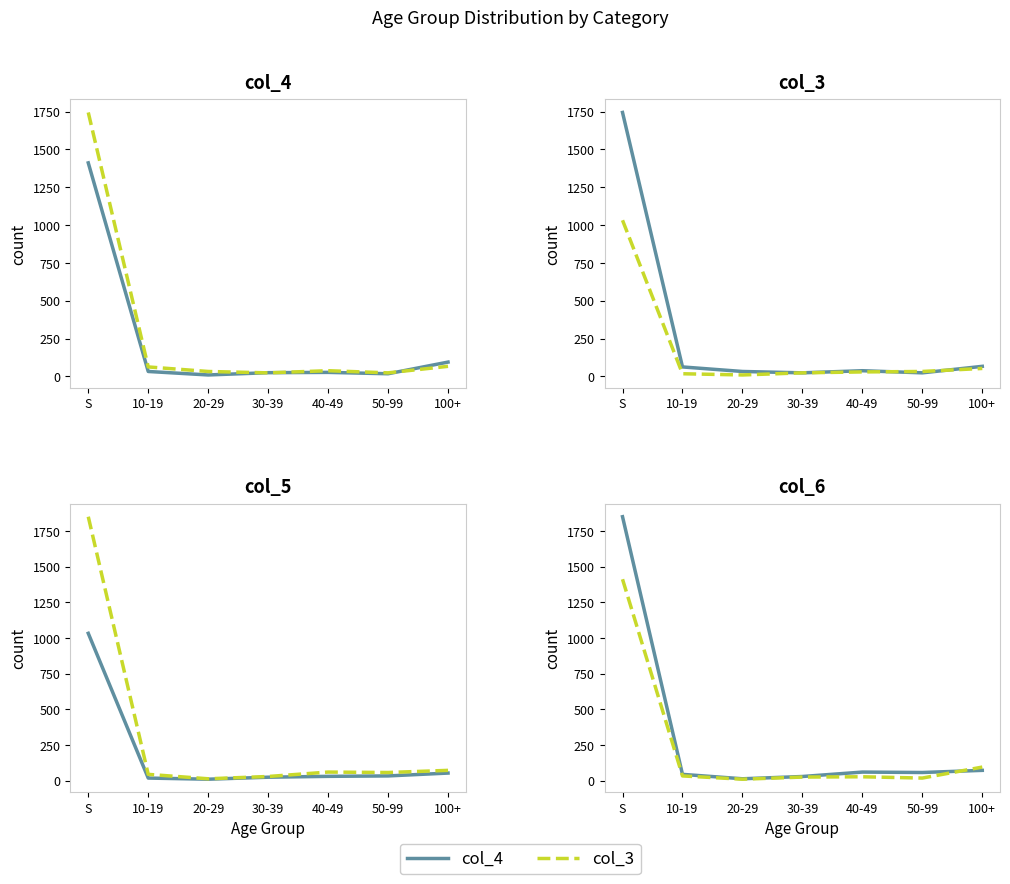

How many intersections are there between col_3 and col_5?

2